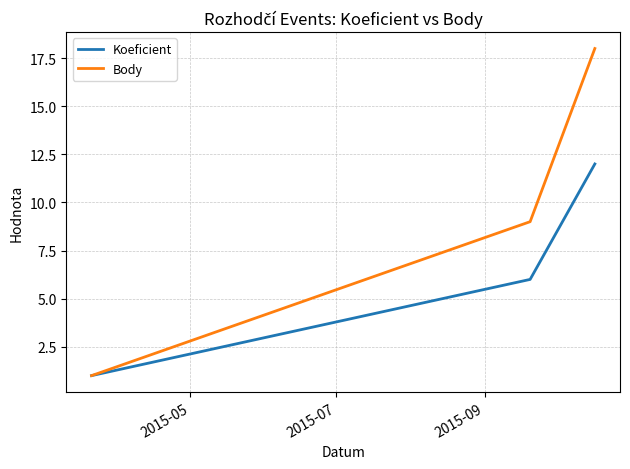

What is the greatest value displayed?

18